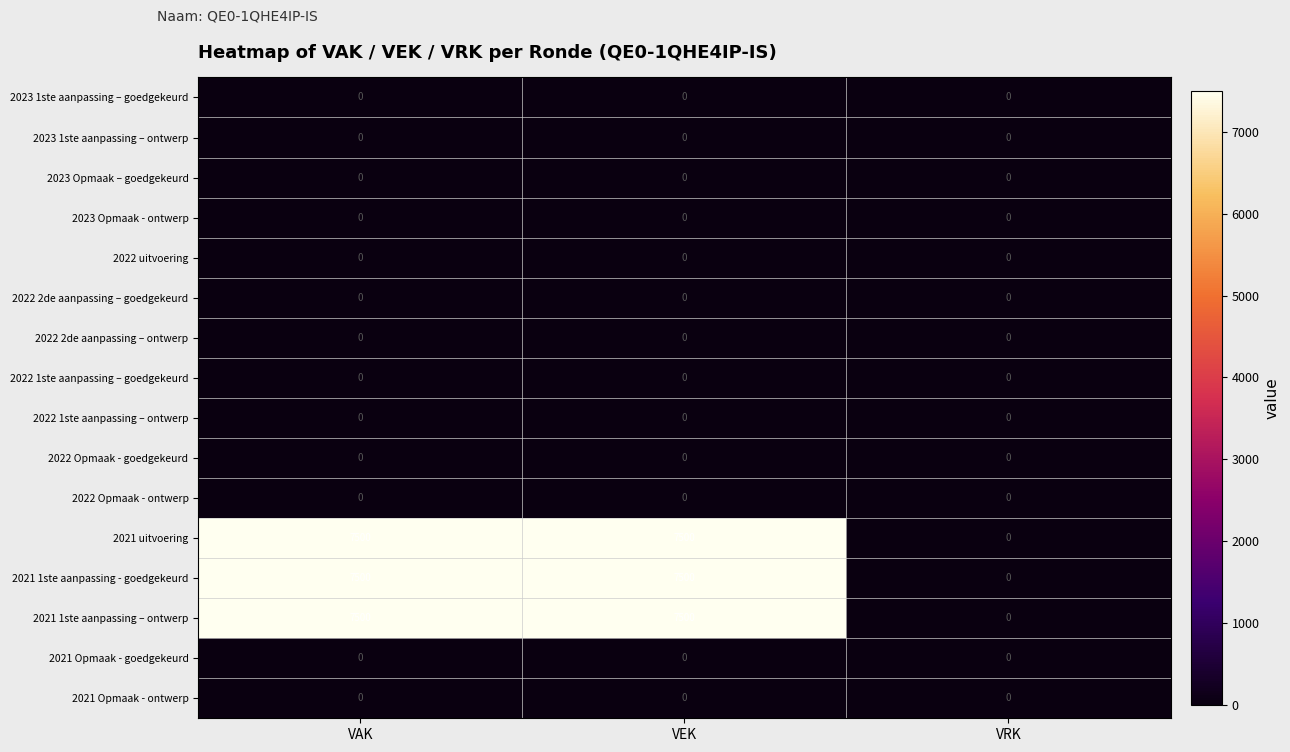

The value of 2021 1ste aanpassing – ontwerp at VRK is 0. True or false?

True